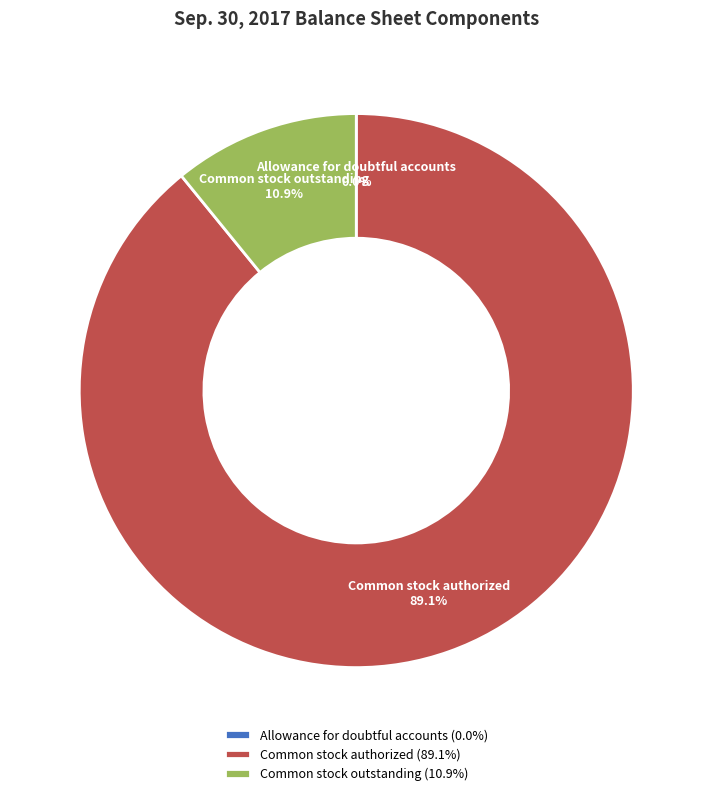

Does Common stock outstanding account for over 50% of the chart?

No